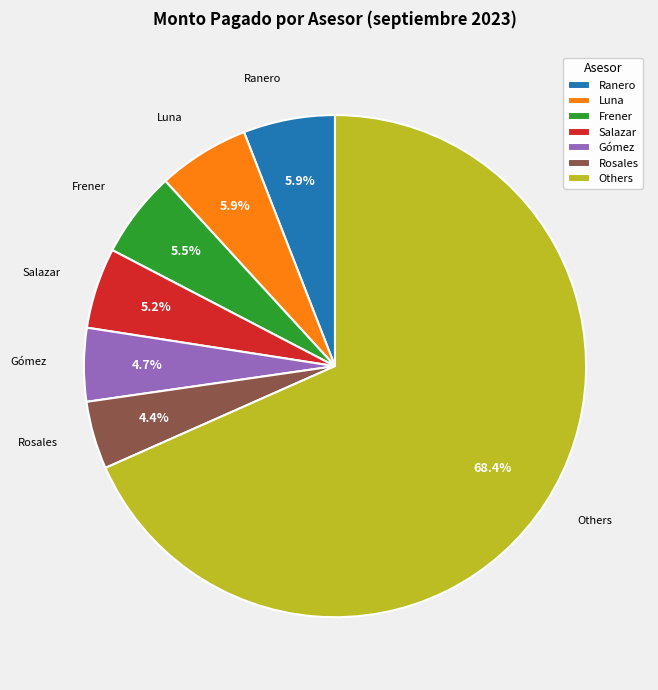

How many slices are in this pie chart?

7